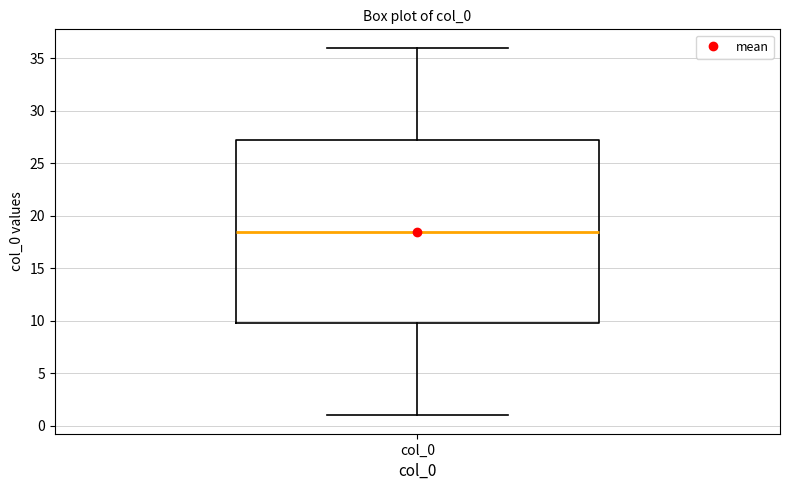

Where is the lower edge of the box for col_0 on the y-axis? The values are not printed on the chart, so give them approximately, as read against the axis.

10.0